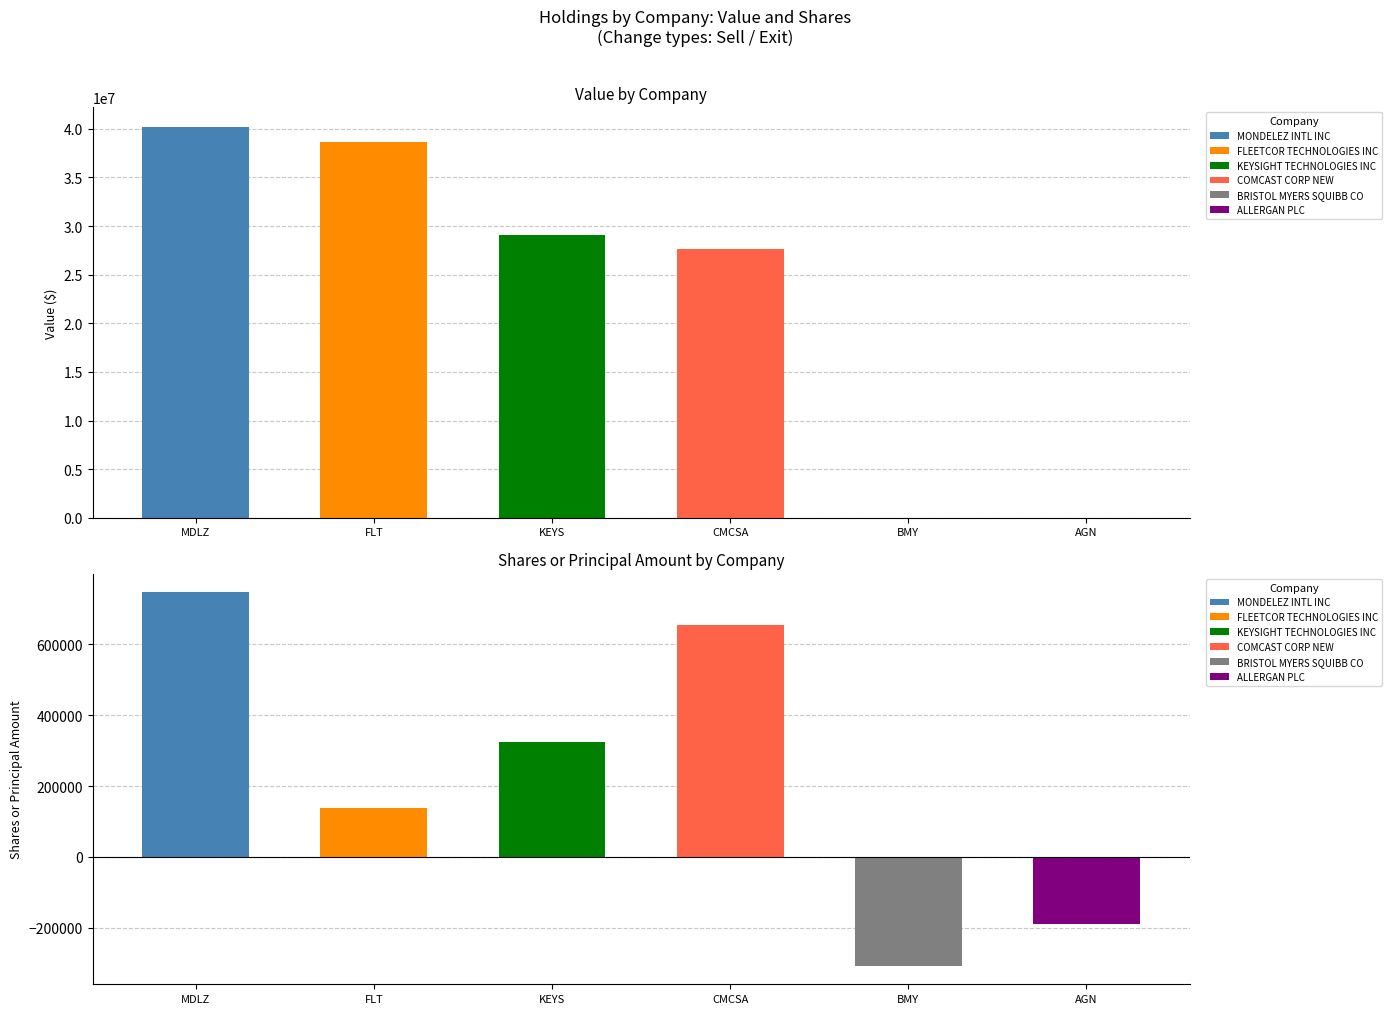

What value does the Shares or principal amount series have at BRISTOL MYERS SQUIBB CO, to the nearest 100?

-306400